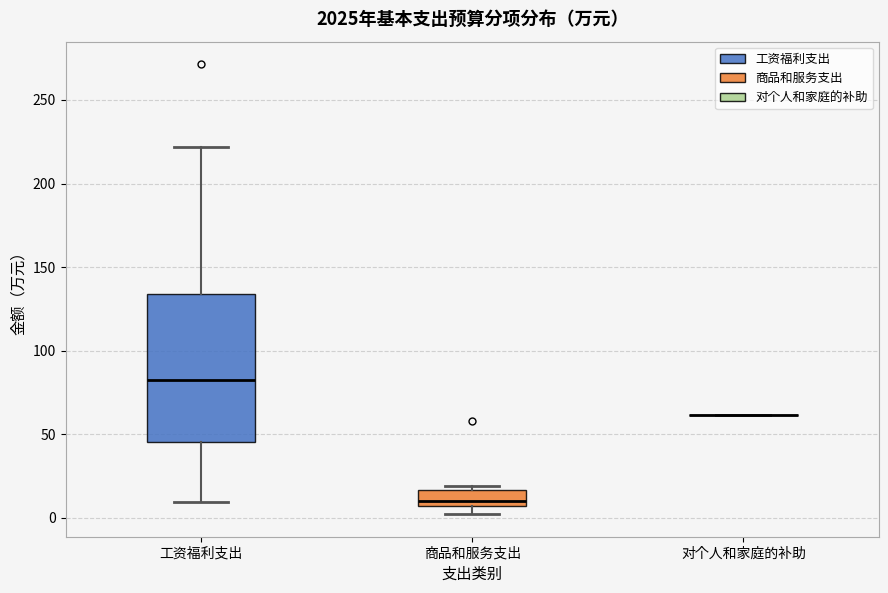

Reading left to right, read every box against the y-axis: the position of its median line, the range the box covers, and the ends of its whiskers. The values are not printed on the chart, so give them approximately, as read against the axis.

工资福利支出: median 80, box 45 to 135, whiskers 10 to 220
商品和服务支出: median 10, box 5 to 15, whiskers 0 to 20
对个人和家庭的补助: box collapsed to a line at 60, whiskers 60 to 60